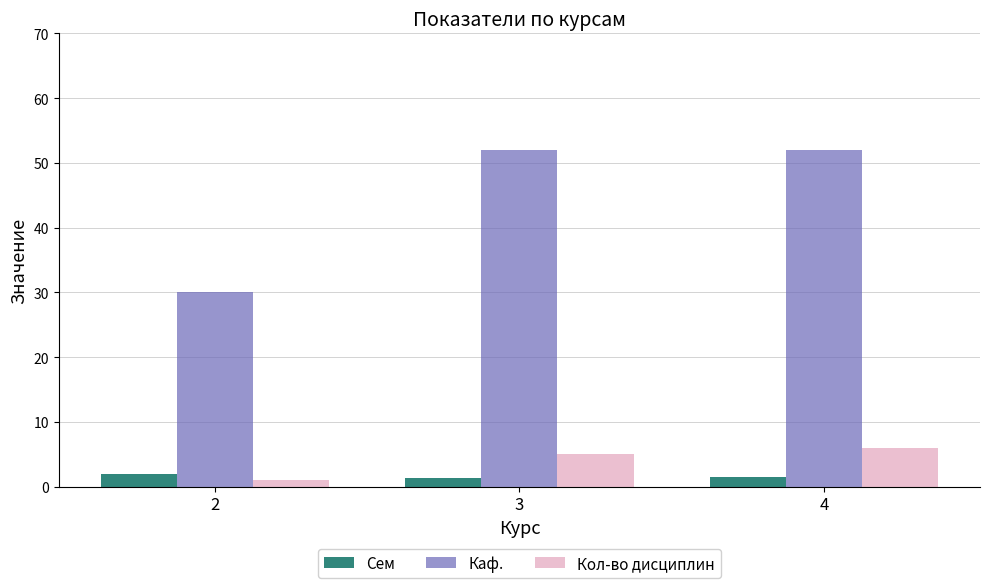

Rank the series at 2 from highest to lowest value.

Каф., Сем, Кол-во дисциплин